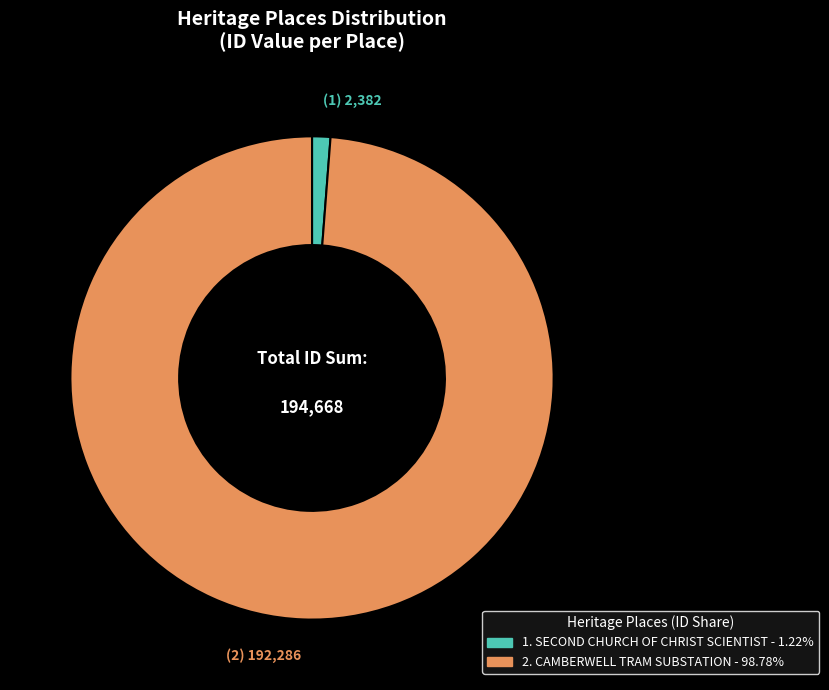

How many slices are in this pie chart?

2